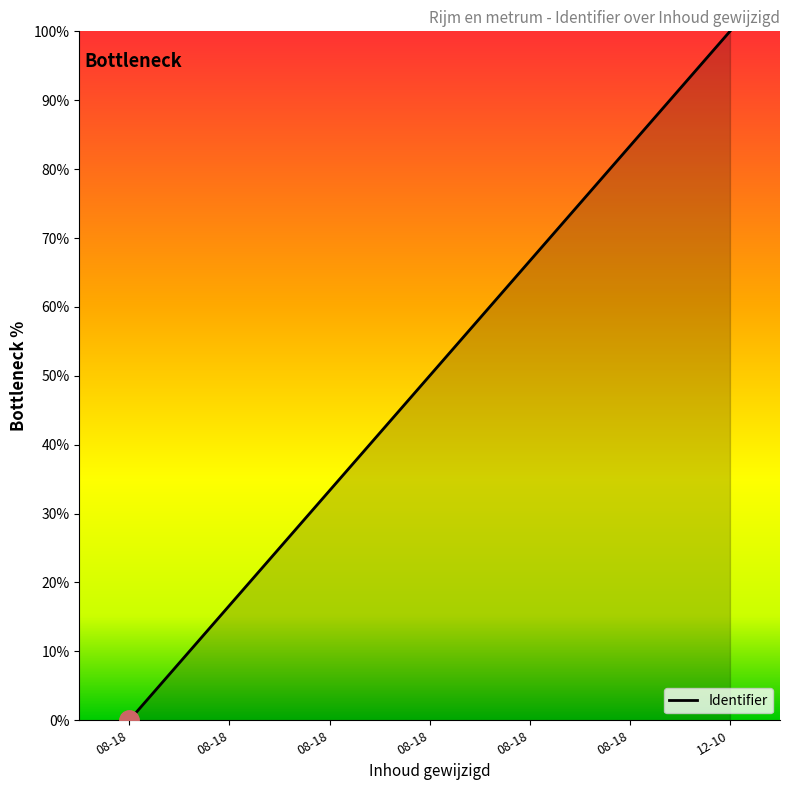

Does the chart have visible grid lines?

No